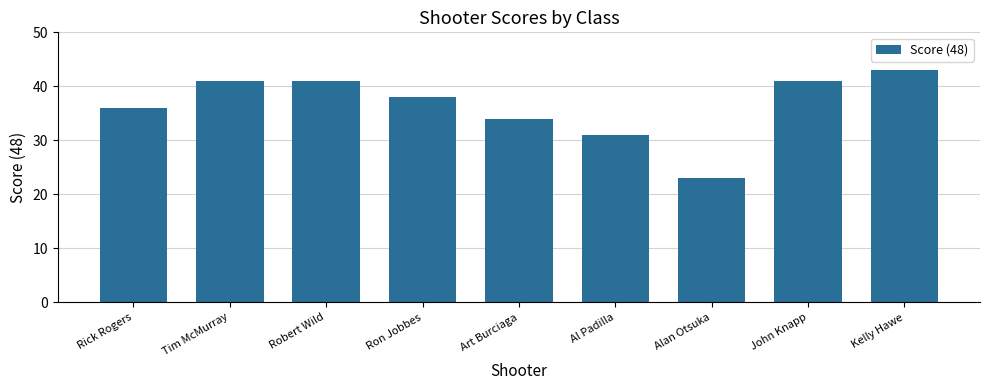

How many data points are less than 38?

4